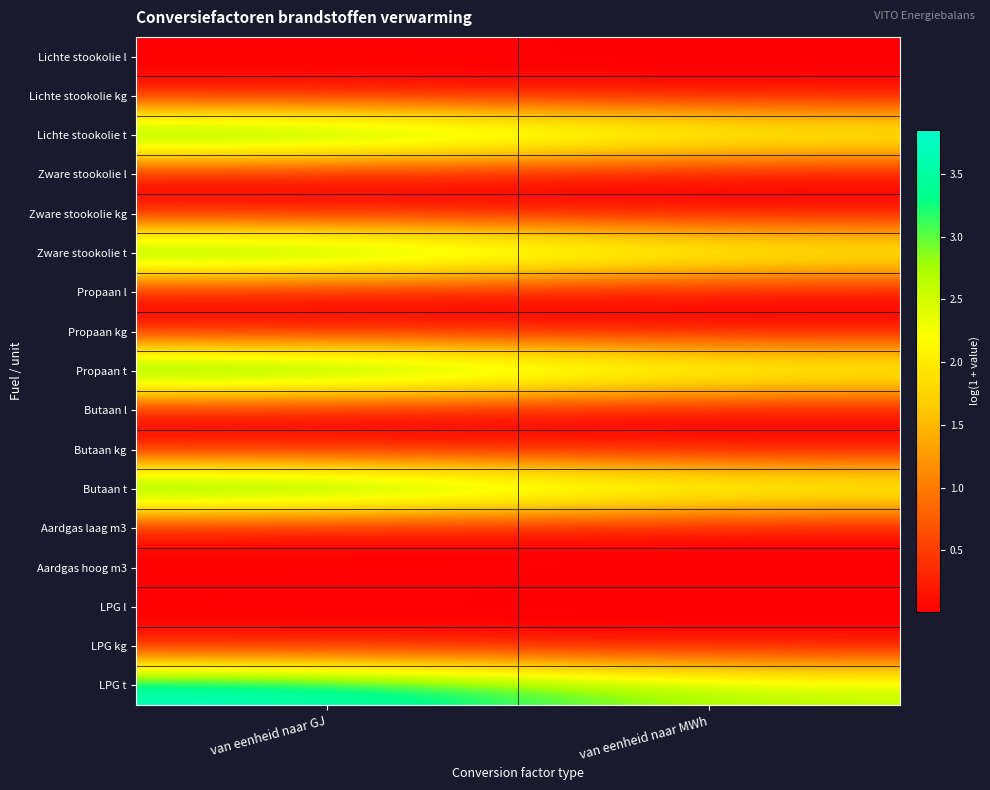

List the series in order of their peak value, lowest first.

Propaan l, LPG l, Butaan l, Aardgas laag m3, Lichte stookolie l, Zware stookolie l, Aardgas hoog m3, Zware stookolie kg, Lichte stookolie kg, Butaan kg, LPG kg, Propaan kg, Zware stookolie t, Lichte stookolie t, Butaan t, LPG t, Propaan t